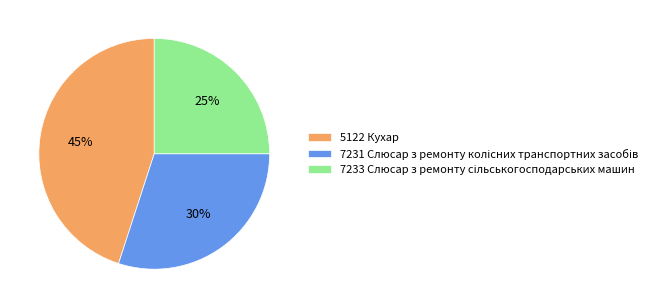

Which category has the biggest portion of the pie?

5122 Кухар